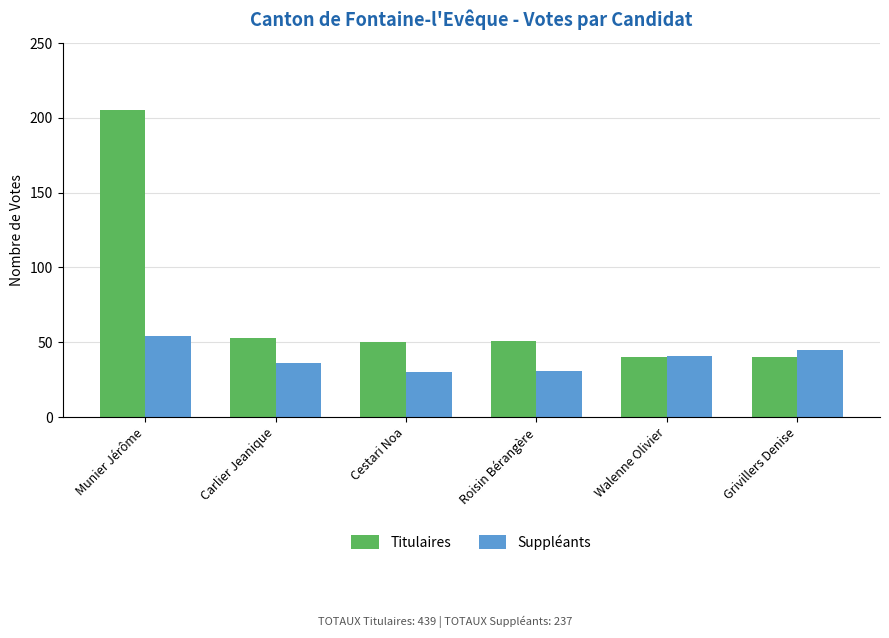

At which category is the sum across all series the highest?

Munier Jérôme